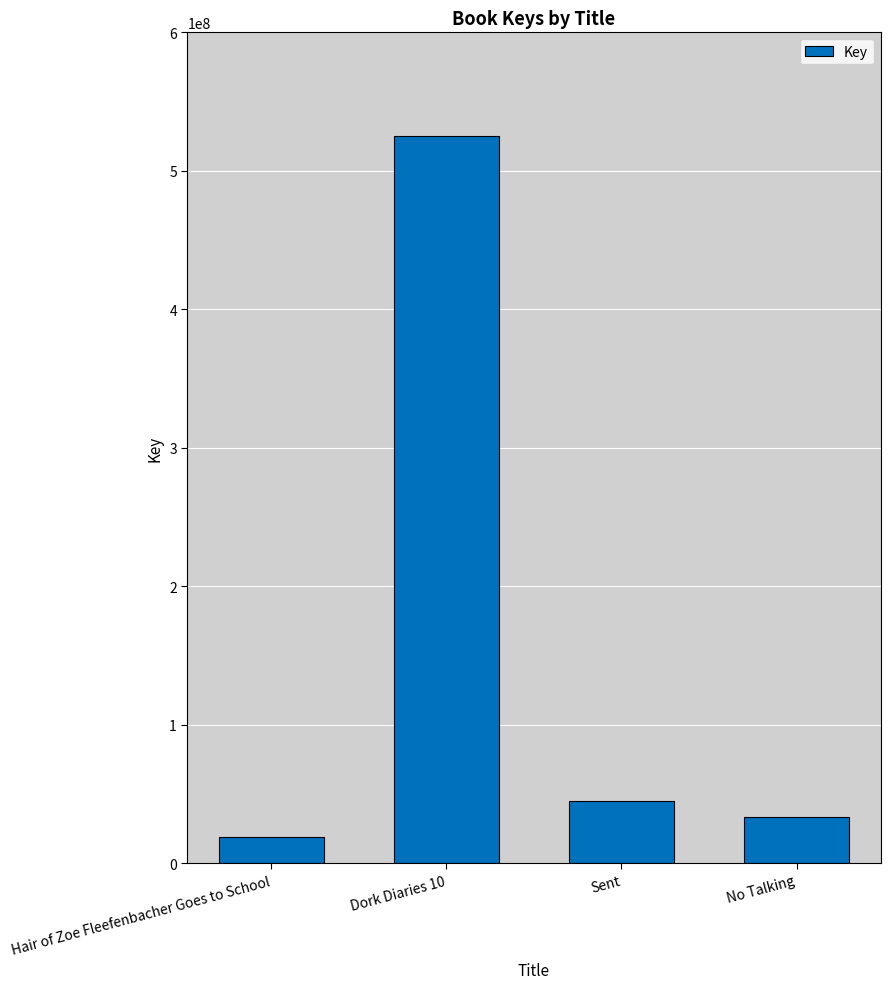

What is the average value?

155816558